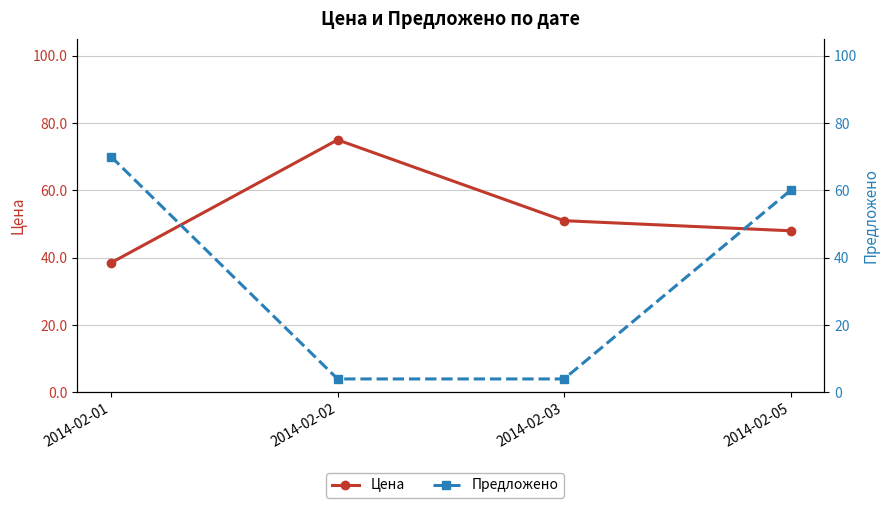

True or false: Предложено and Цена intersect in this chart.

True